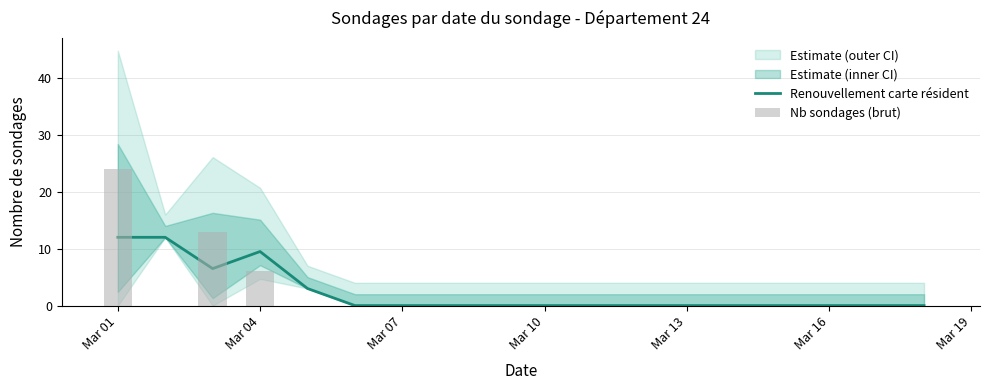

Rank the series at Mar 16 from highest to lowest value.

Renouvellement carte résident, Nb sondages (brut)